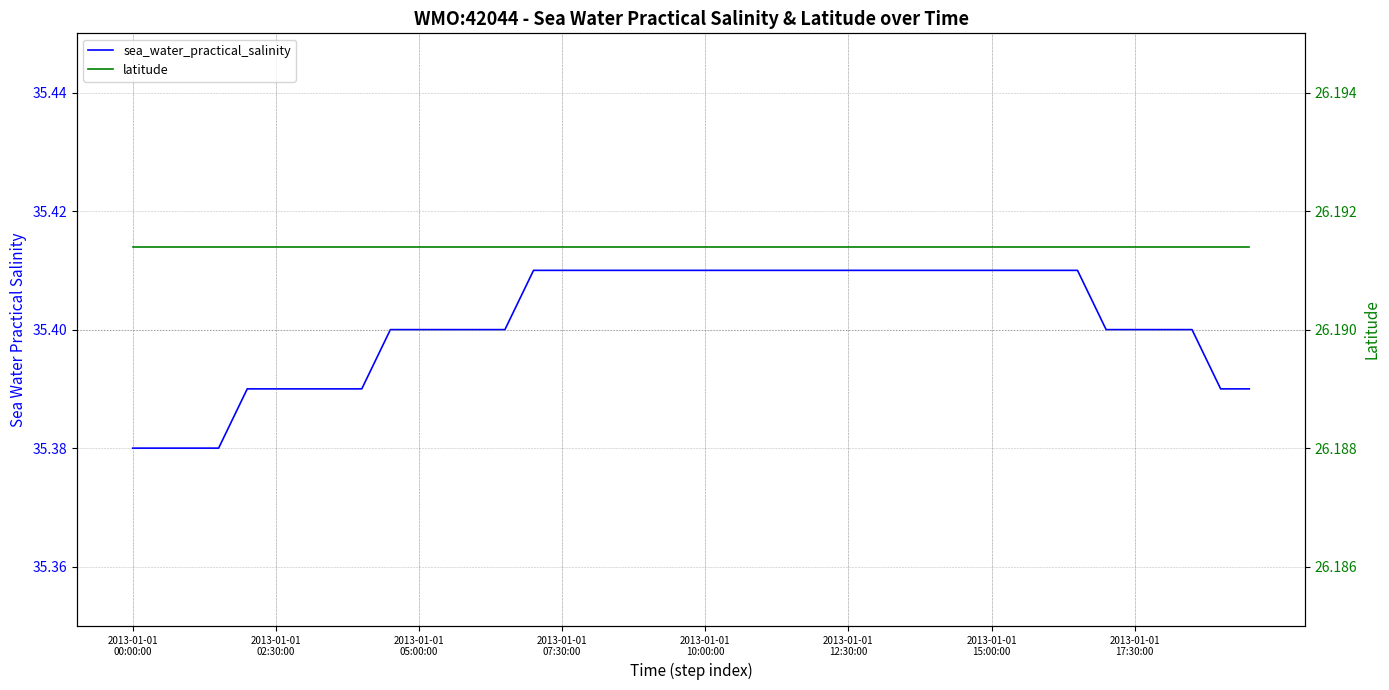

What is the value of the sea_water_practical_salinity point at the 5th from the left?

35.4